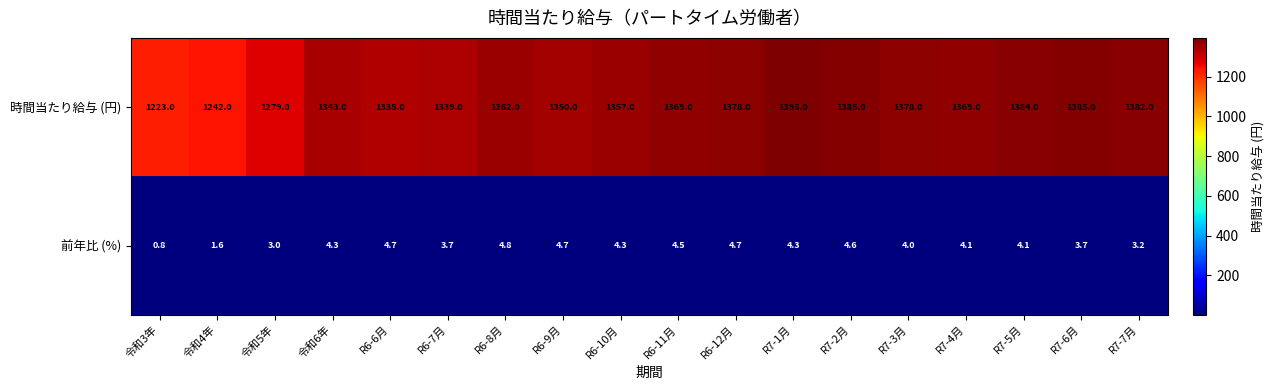

Where is 前年比 (%) nearest to the value 2?

令和4年